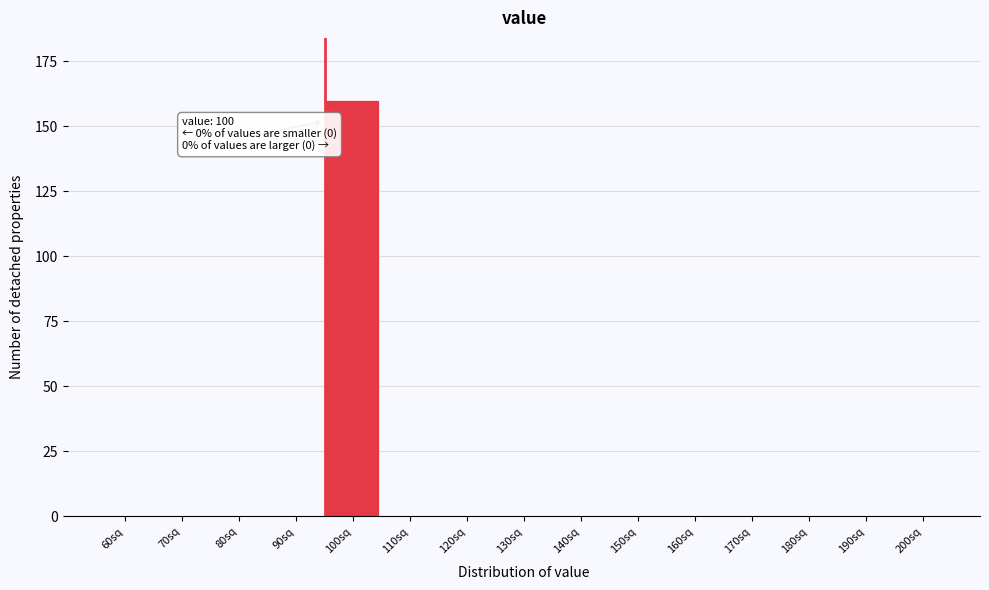

Reading right to left, list all the values displayed in this chart.

200sq=0	190sq=0	180sq=0	170sq=0	160sq=0	150sq=0	140sq=0	130sq=0	120sq=0	110sq=0	100sq=160	90sq=0	80sq=0	70sq=0	60sq=0